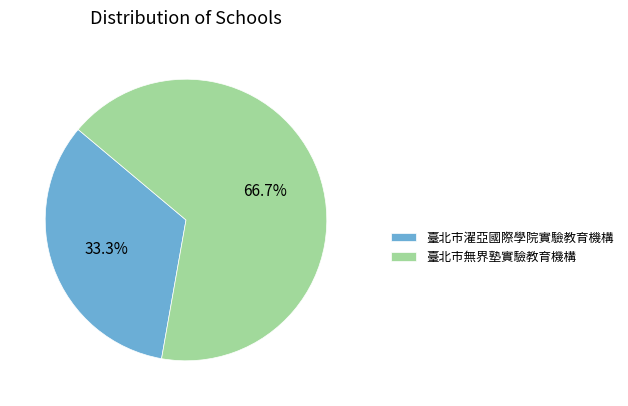

Combined, what portion of the pie is 臺北市濯亞國際學院實驗教育機構 and 臺北市無界塾實驗教育機構?

100.0%